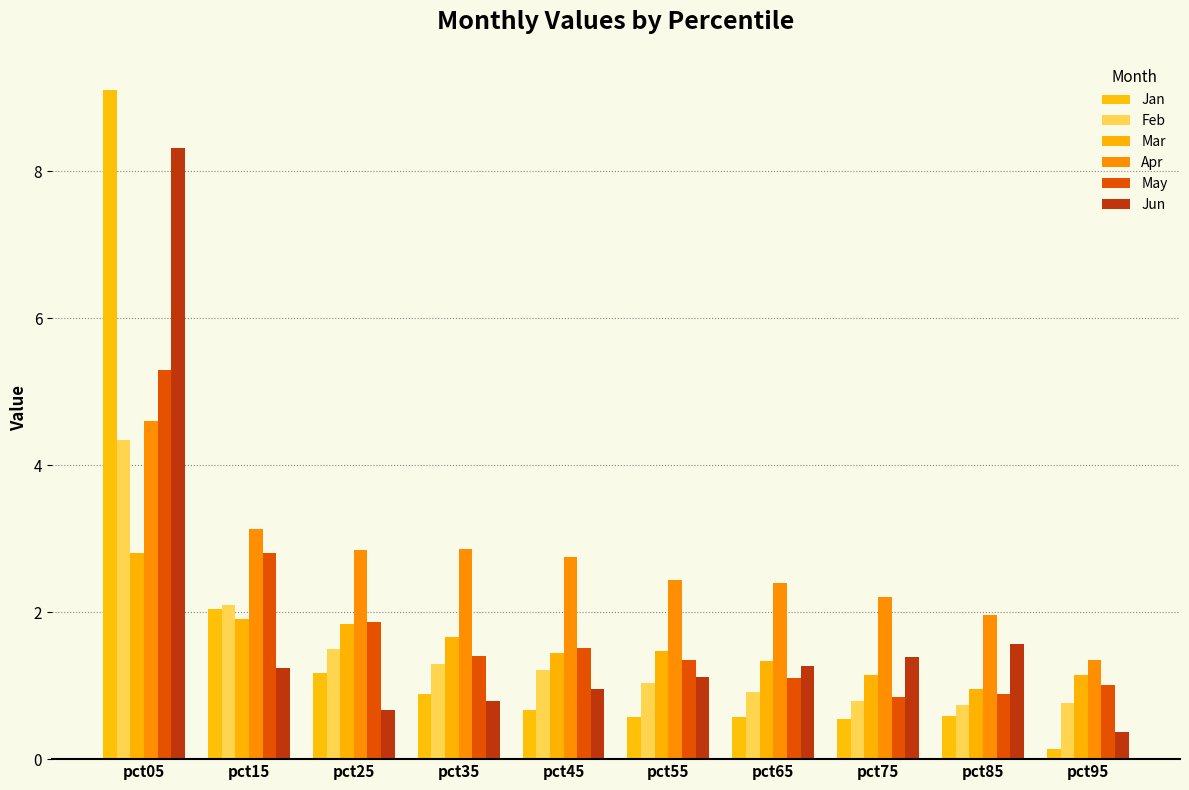

Rank the categories by Feb value from lowest to highest.

pct85, pct95, pct75, pct65, pct55, pct45, pct35, pct25, pct15, pct05